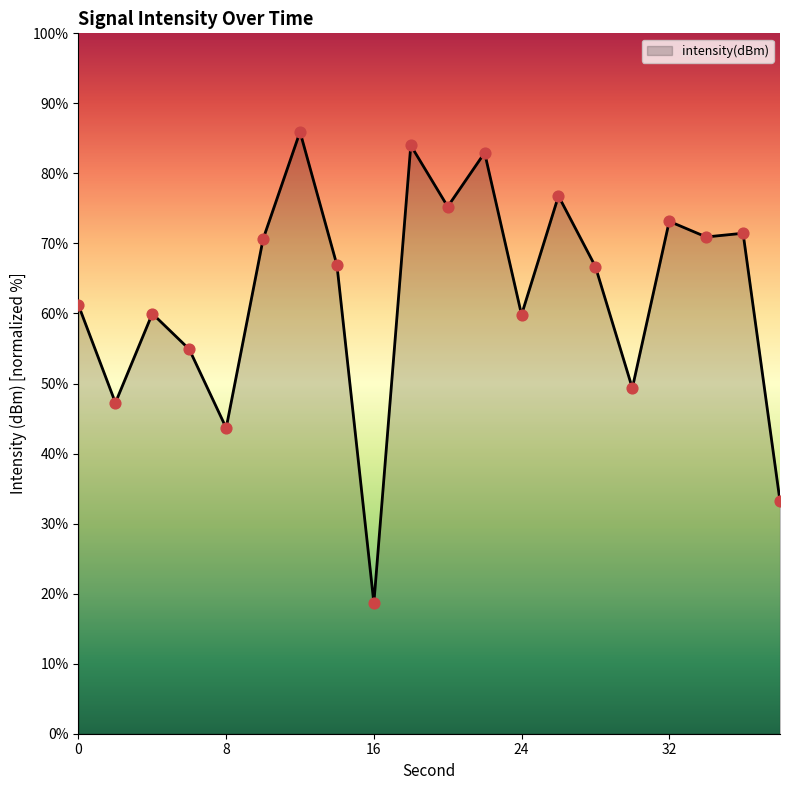

What is the greatest value displayed?

85.9